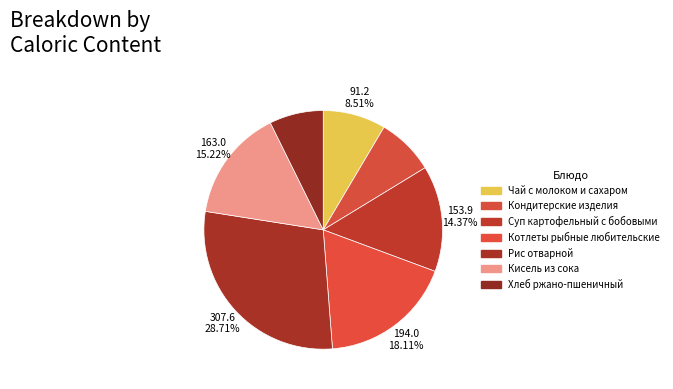

How many segments does this pie chart have?

7